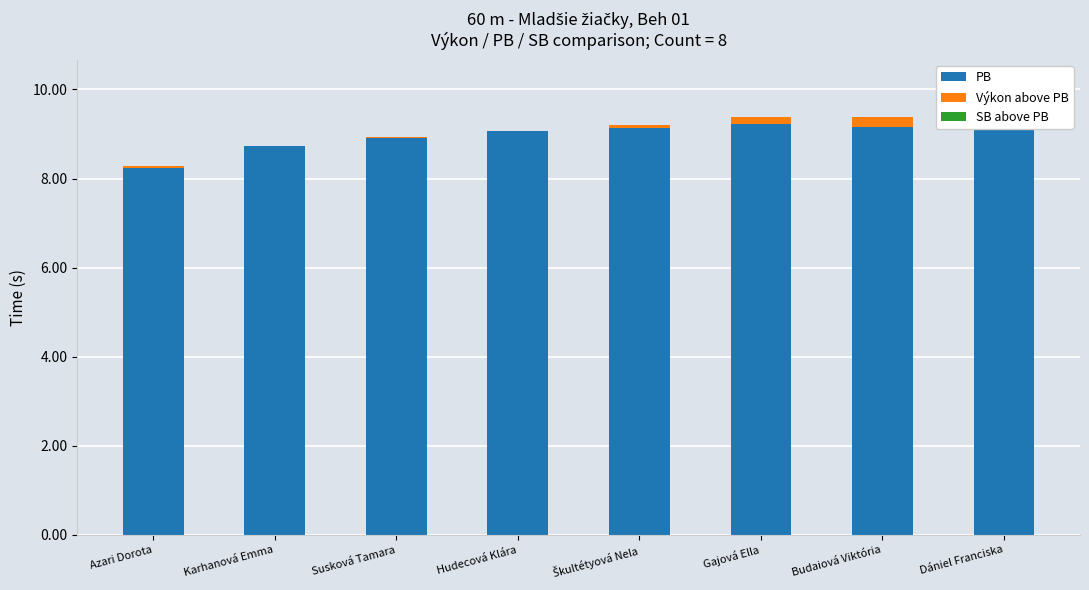

Rank the categories by SB above PB value from lowest to highest.

Azari Dorota, Karhanová Emma, Susková Tamara, Hudecová Klára, Škultétyová Nela, Gajová Ella, Budaiová Viktória, Dániel Franciska